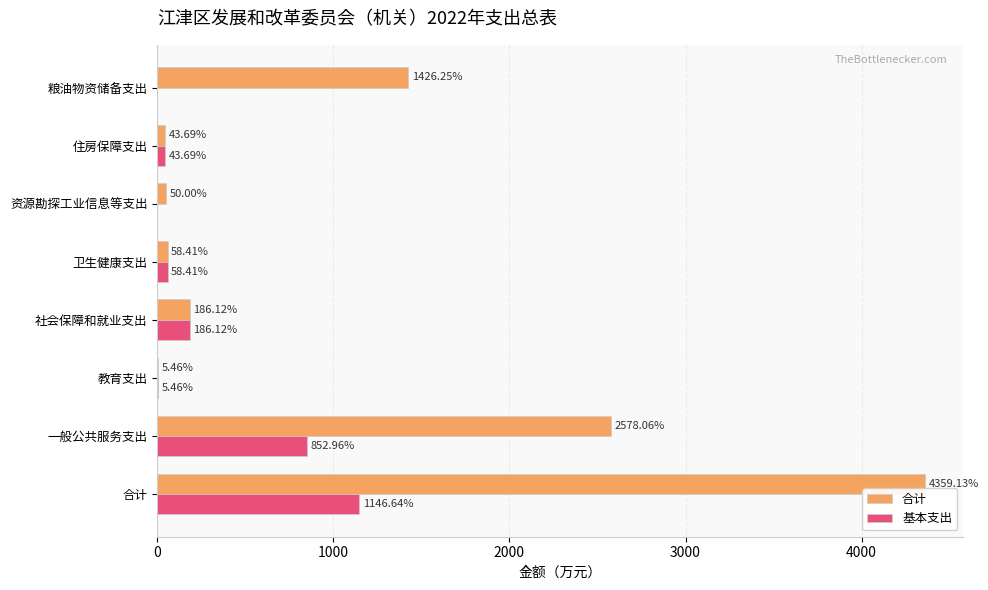

What is the total value across all series at 资源勘探工业信息等支出?

50.0